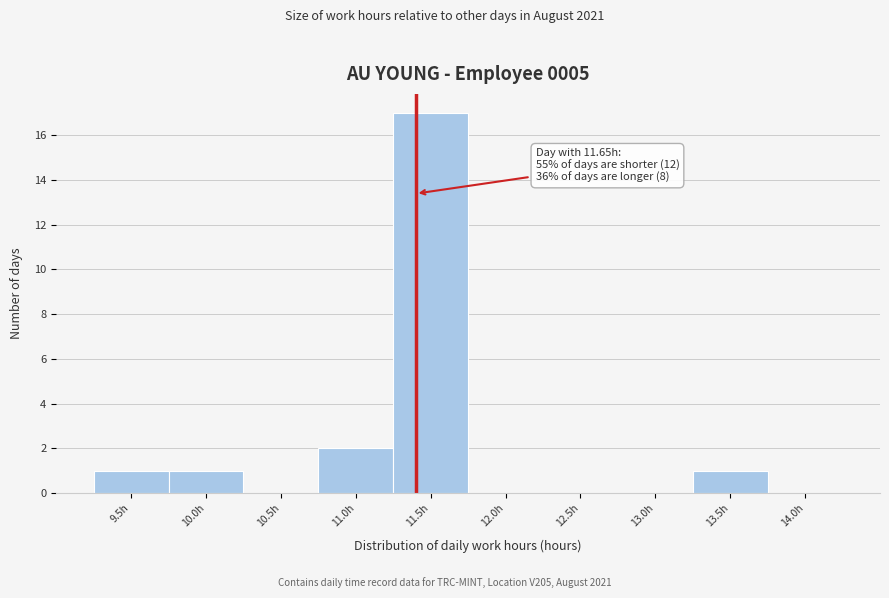

Reading left to right, what are all the values shown in this chart?

9.5h=1	10.0h=1	10.5h=0	11.0h=2	11.5h=17	12.0h=0	12.5h=0	13.0h=0	13.5h=1	14.0h=0